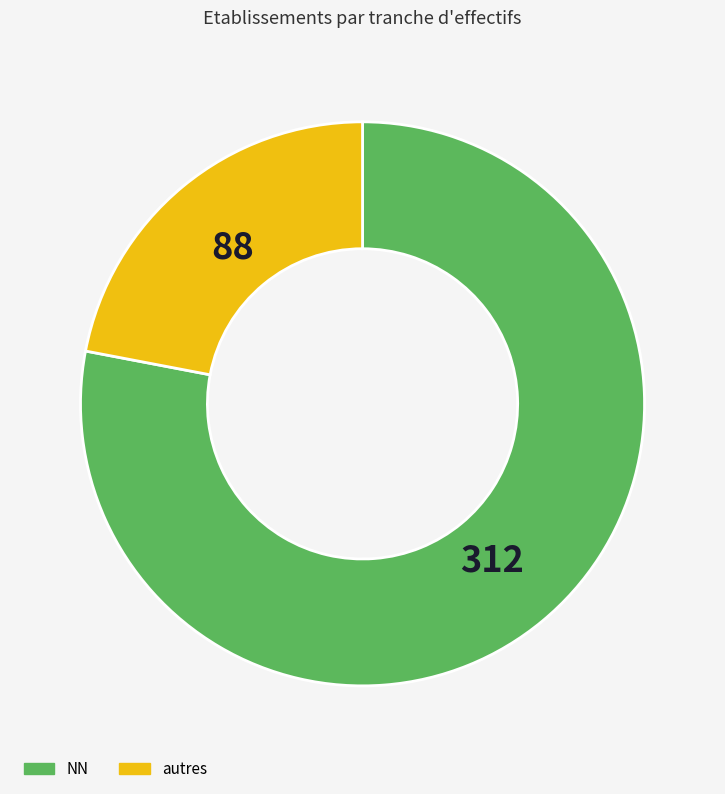

Is there a majority slice in this chart?

Yes